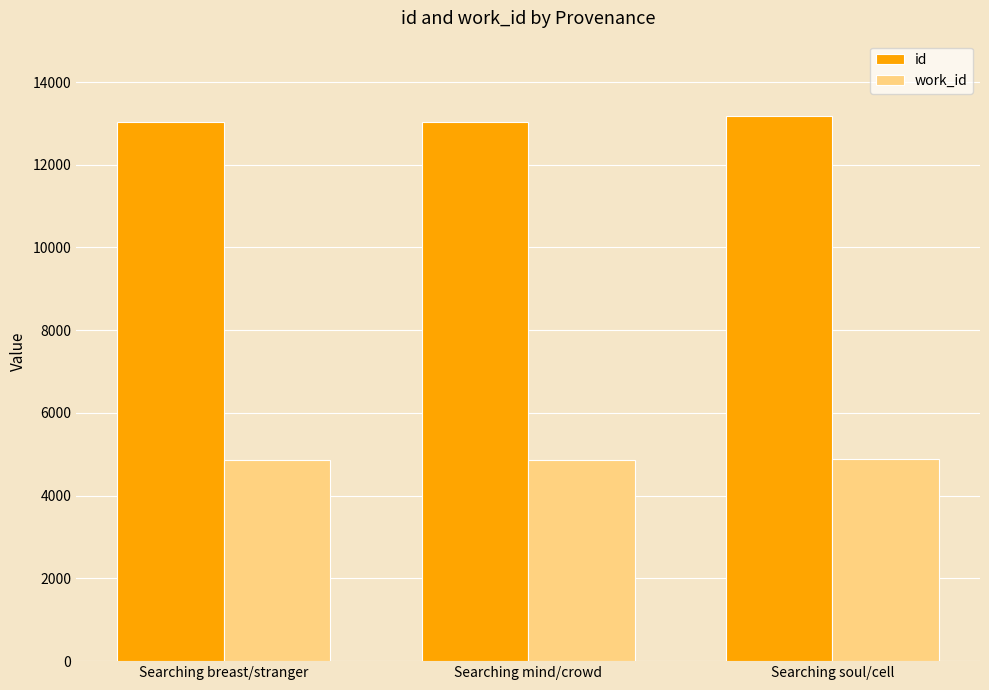

How many categories are shown in the chart?

3